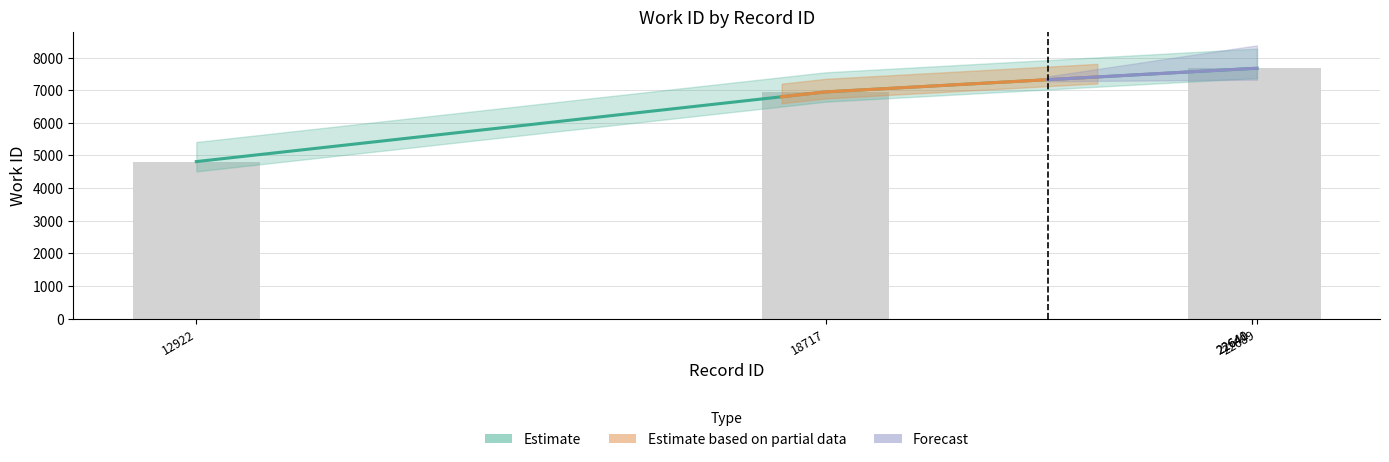

How many data points are less than 7665?

2